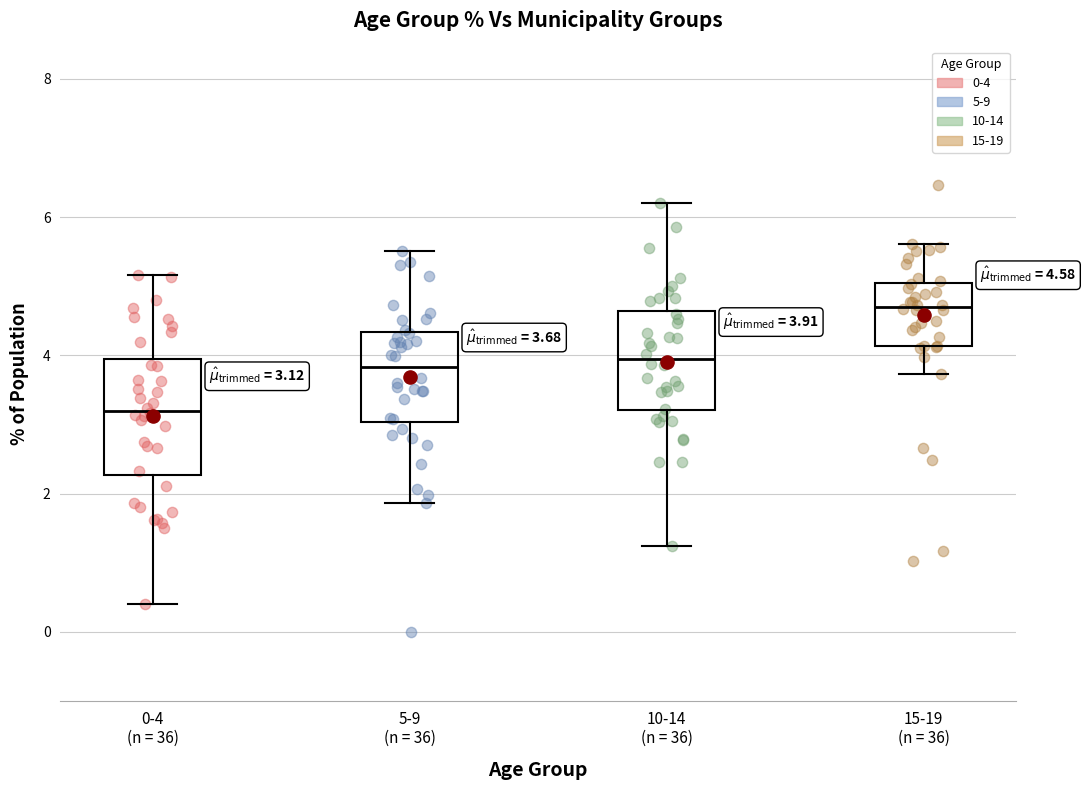

Which box is the tallest, from its lower edge to its upper edge?

0-4 (n = 36)